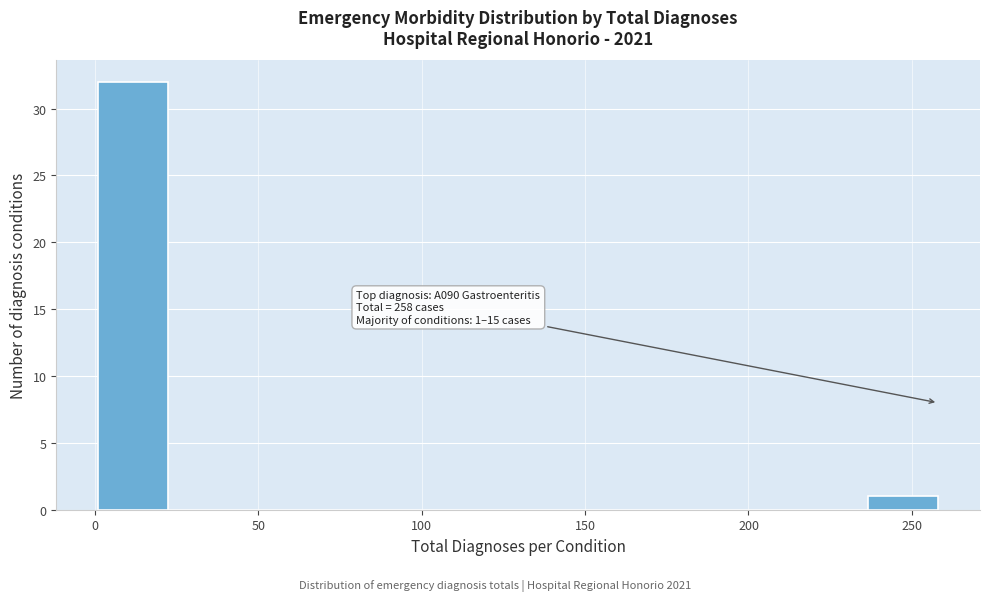

Which range on the x-axis has the tallest bar?

0 to 20